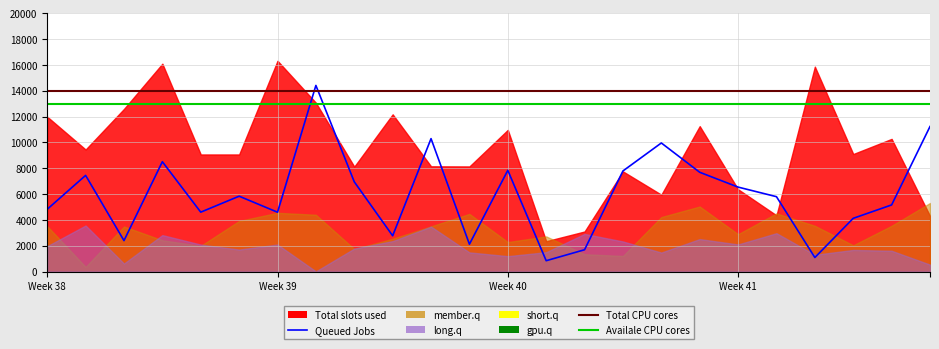

True or false: Queued Jobs has a value of 6946.0 at 8.

True